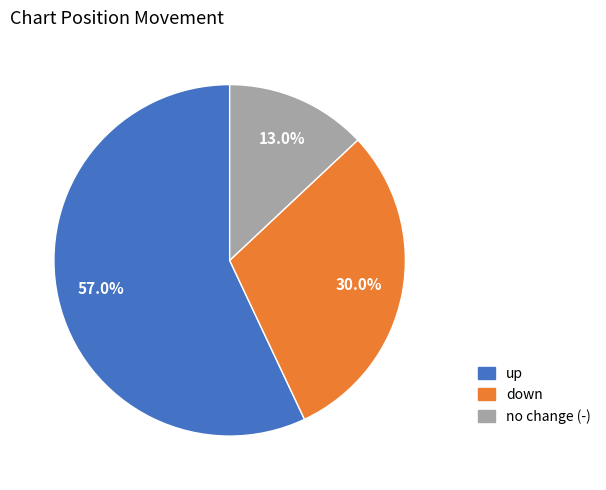

Does up account for over 50% of the chart?

Yes